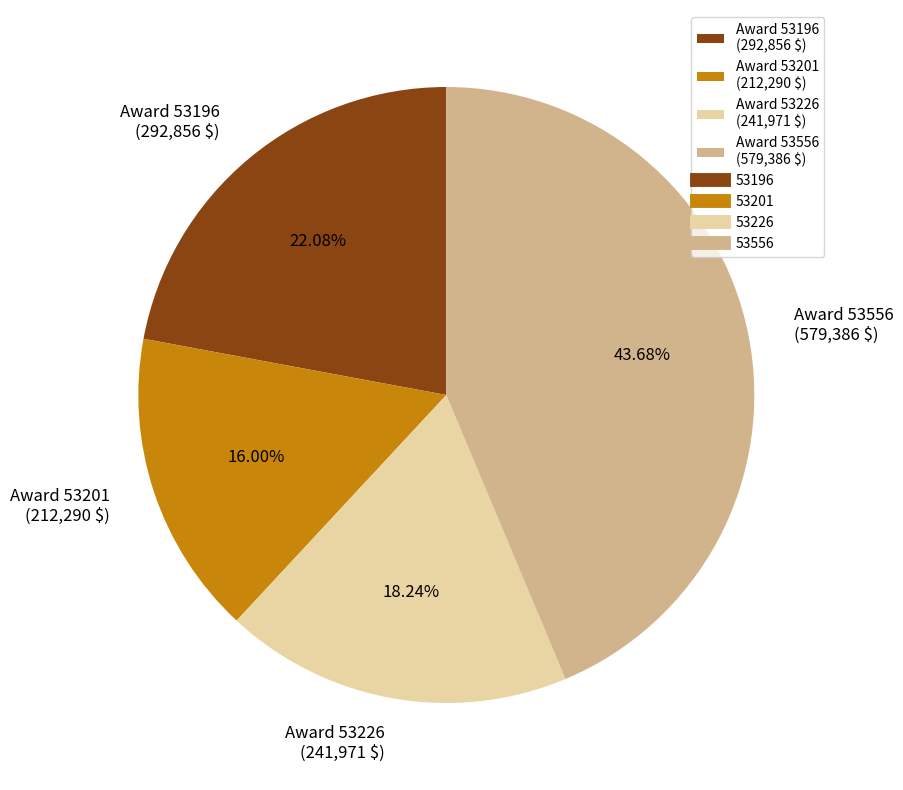

Which slice is the largest?

Award 53556 (579,386 $)